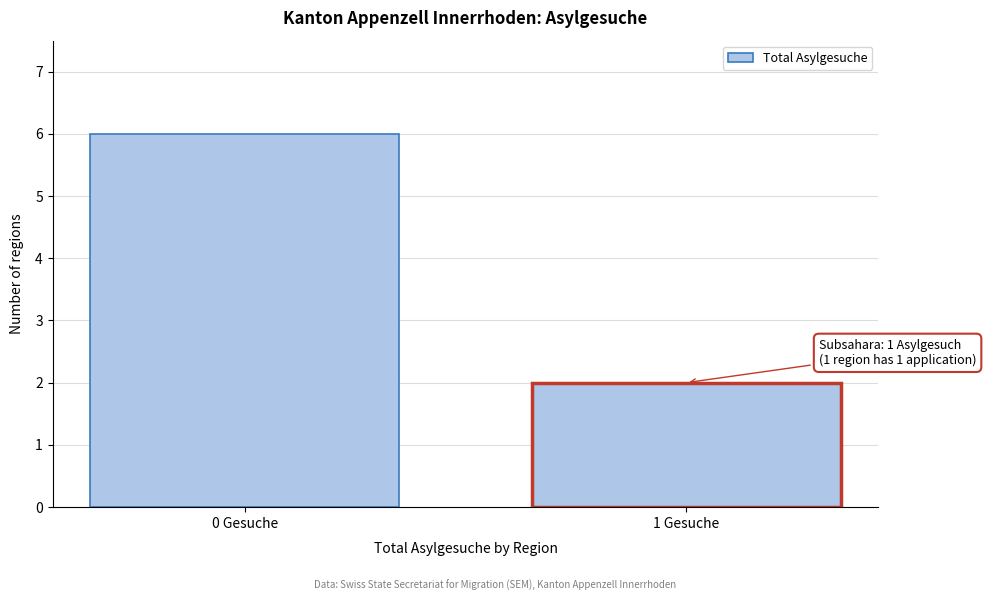

Reading left to right, list all the values displayed in this chart.

6	2